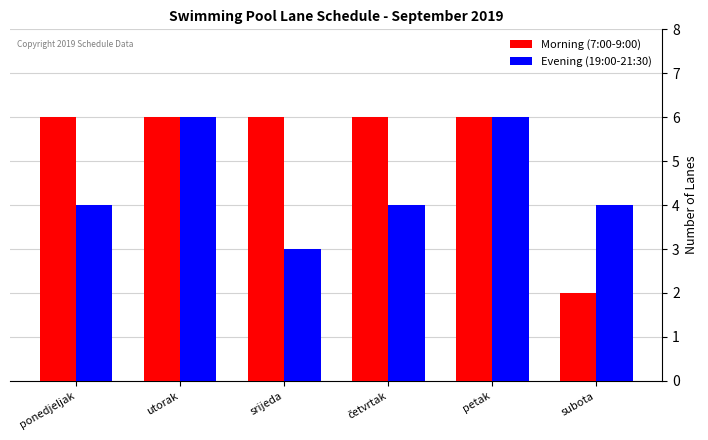

List the series in order of their overall mean, lowest first.

Evening (19:00-21:30), Morning (7:00-9:00)